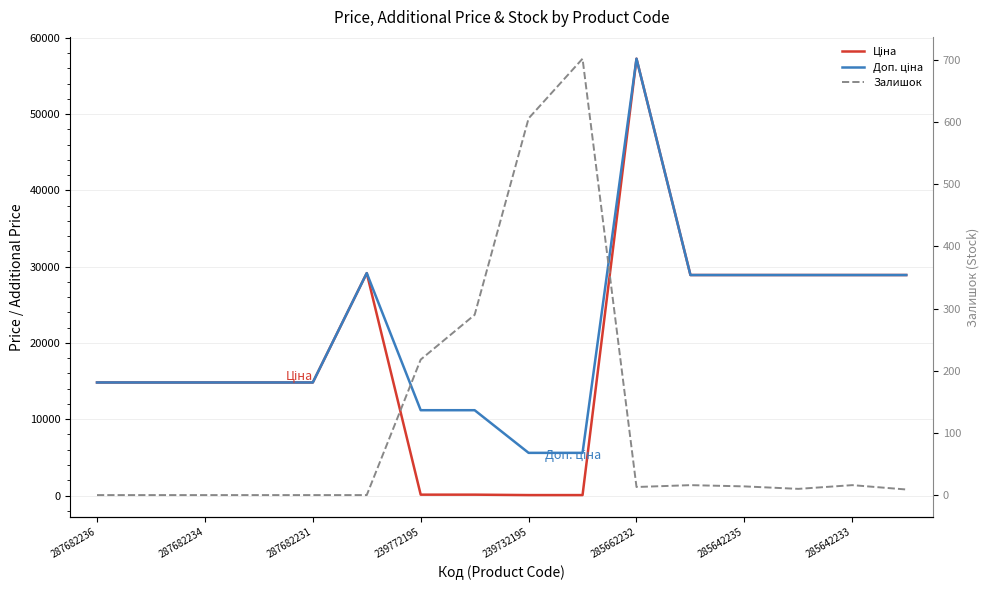

Rank the series at 285642233 from lowest to highest value.

Залишок, Ціна, Доп. ціна